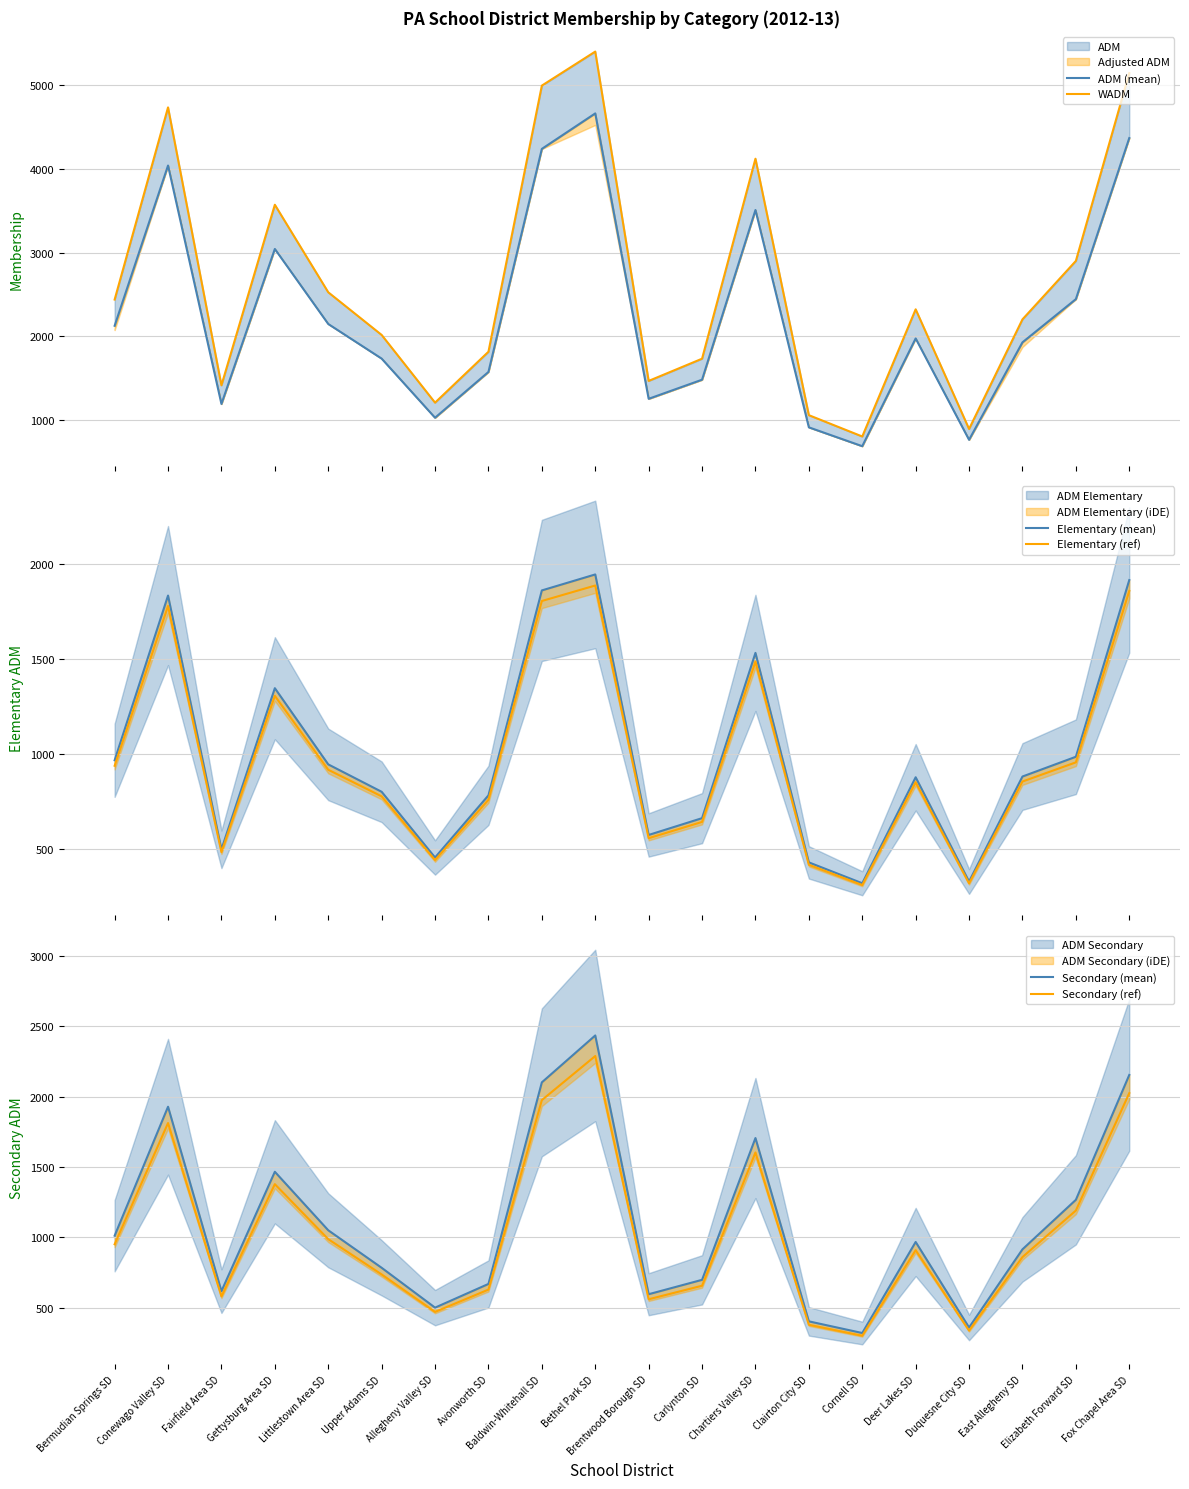

True or false: Elementary (mean) has more than 1 points higher than both neighbors.

True